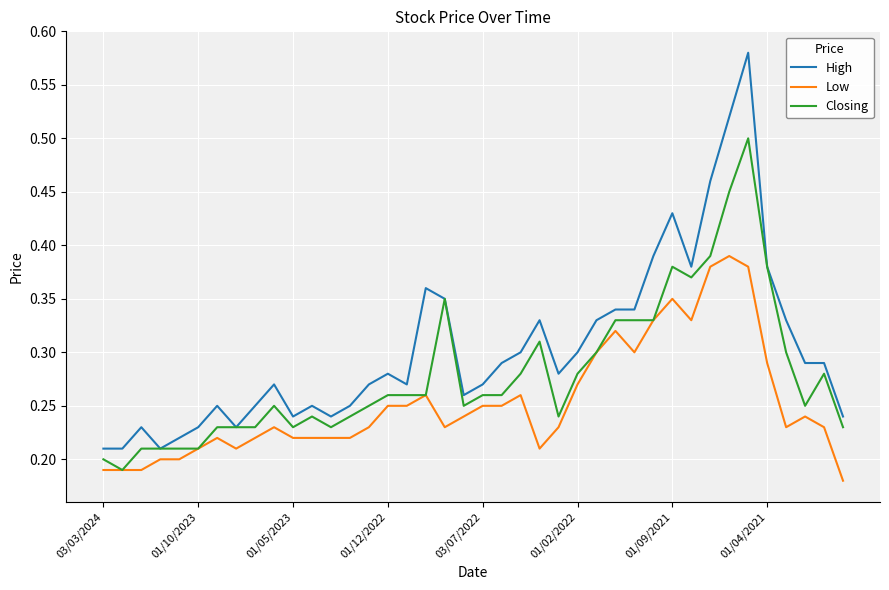

True or false: High and Low intersect in this chart.

False